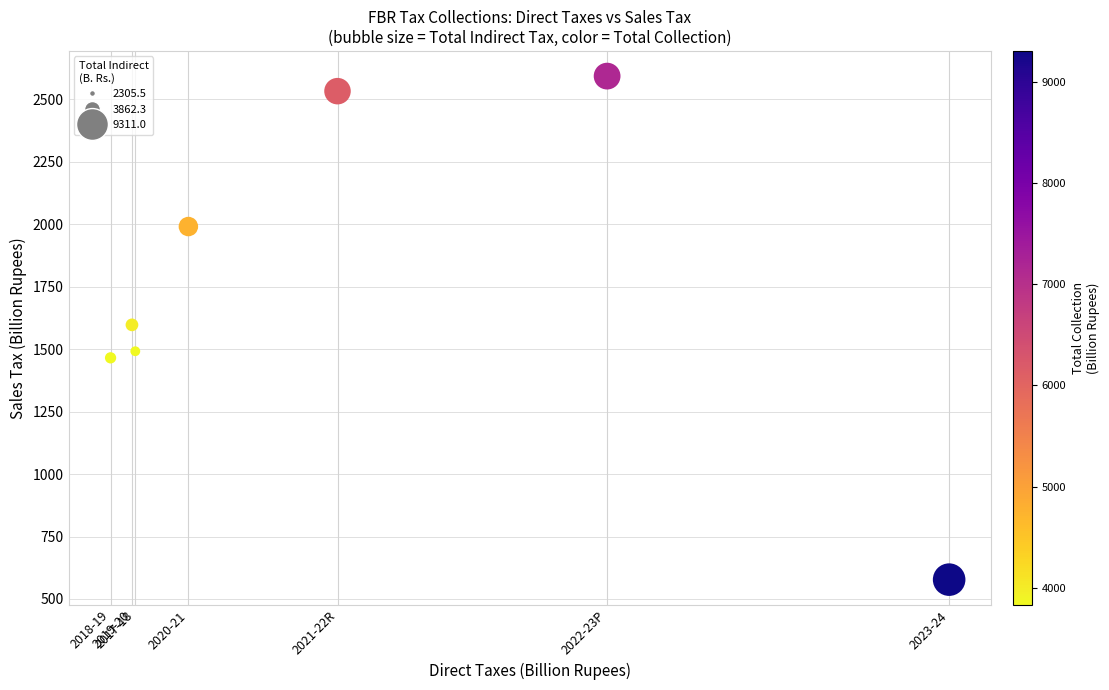

What is the average X value?

2331.7